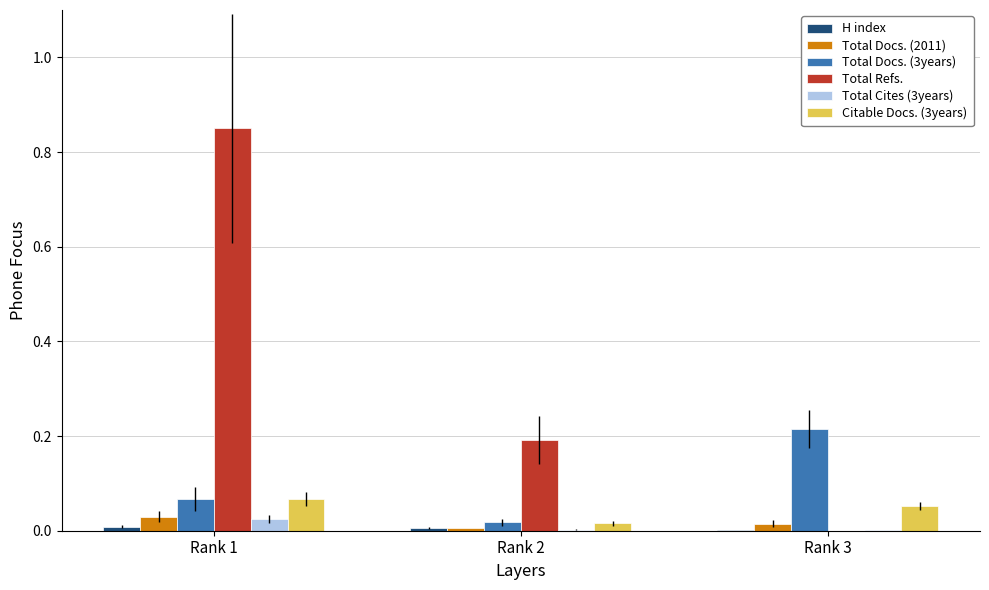

True or false: Citable Docs. (3years) has a value of 0.0 at Rank 1.

False